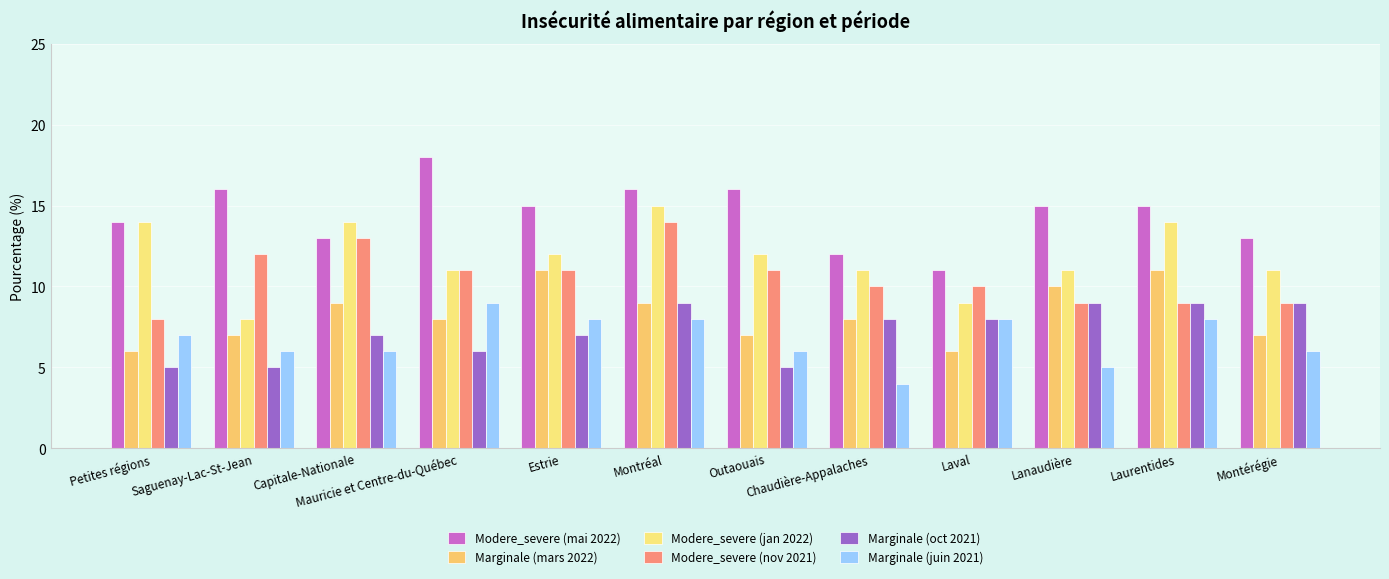

What is the sum of the Marginale (juin 2021) values at Laval and Mauricie et Centre-du-Québec?

17